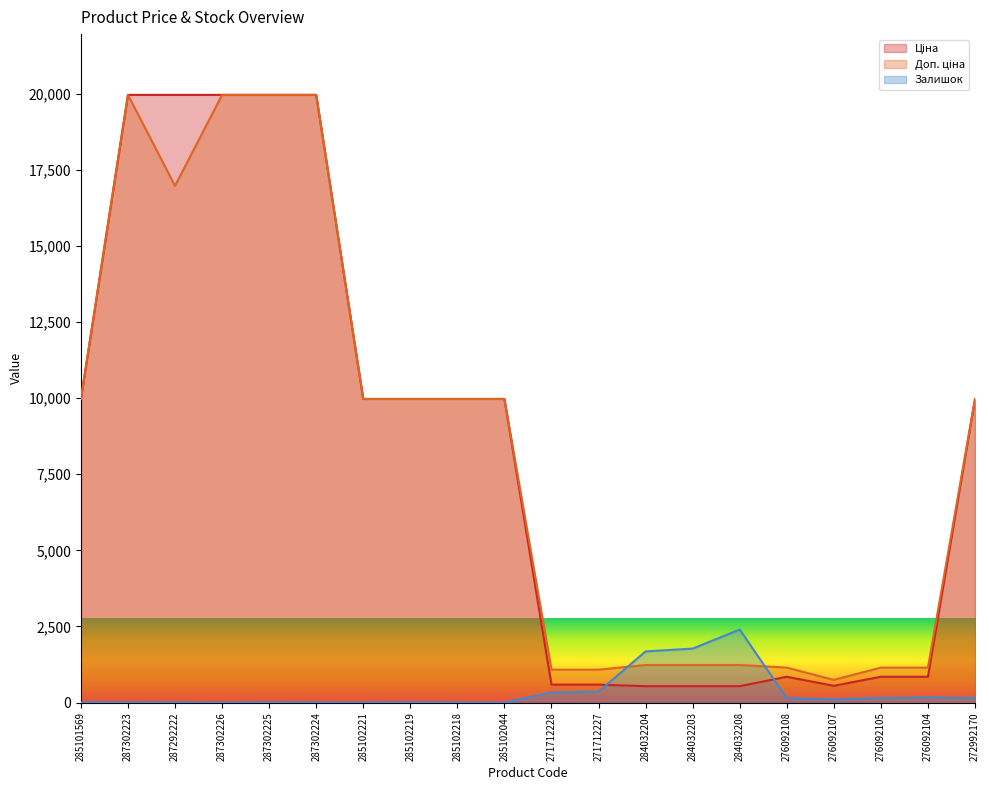

True or false: Залишок has a value of 9.0 at 285102219.

True